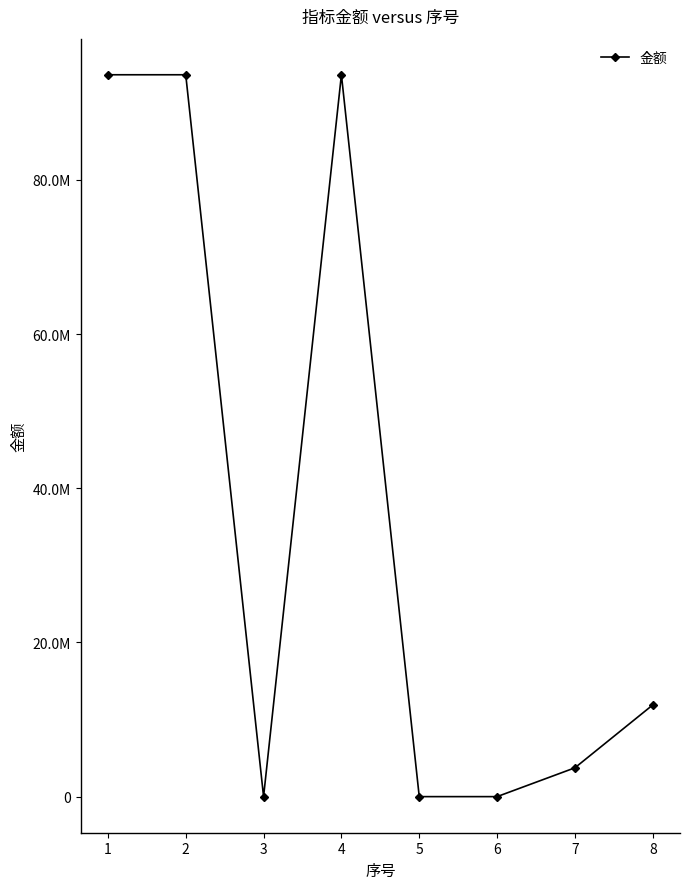

Is this an area chart (filled region under the line)?

No